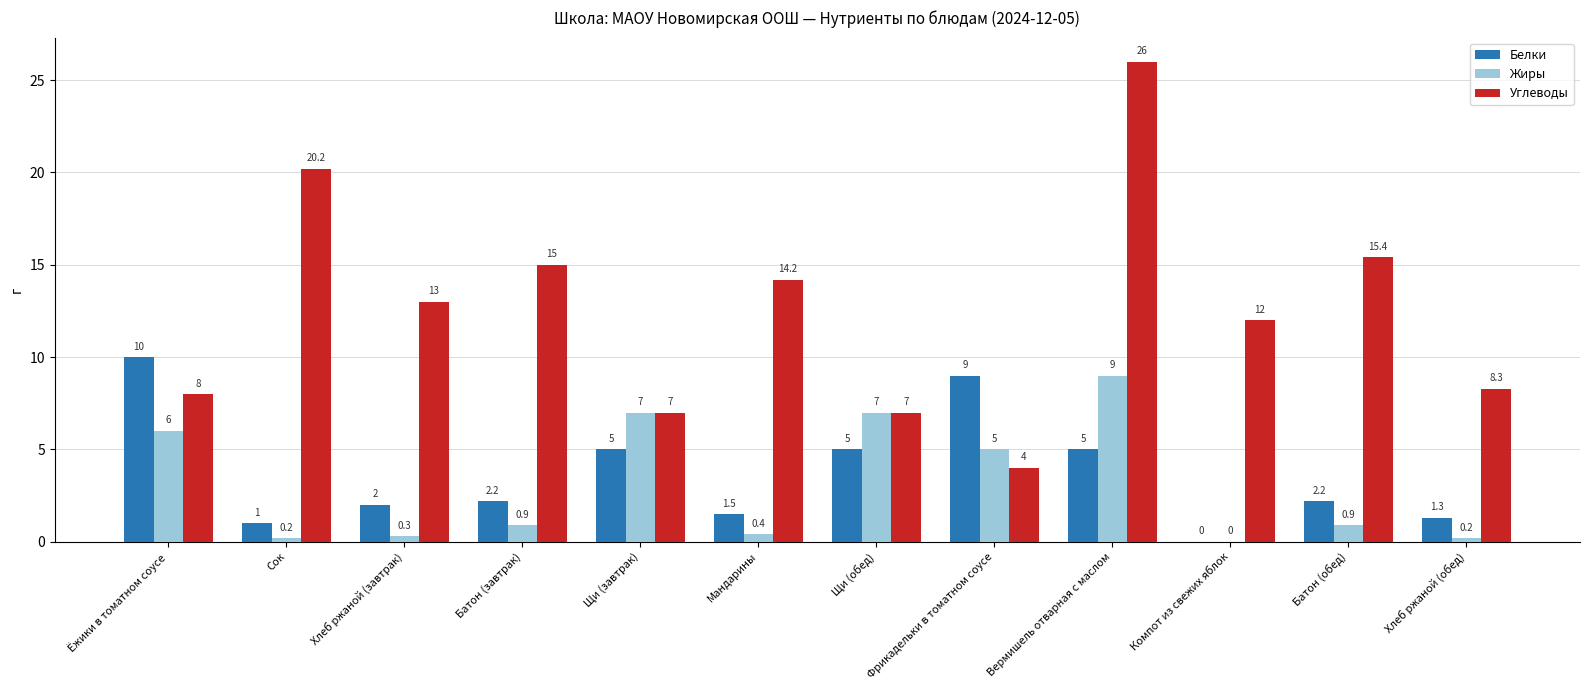

What is the spread (max minus min) of values at Ёжики в томатном соусе?

4.0